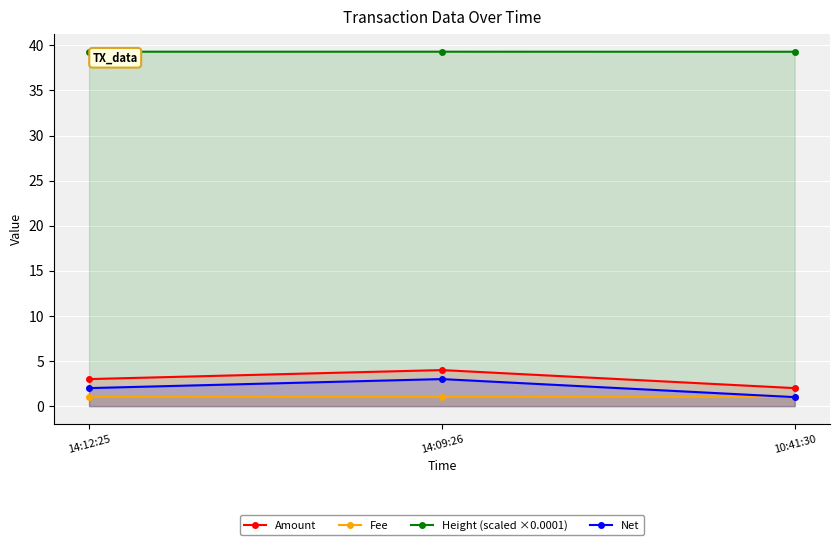

Count the number of data series in this chart.

4